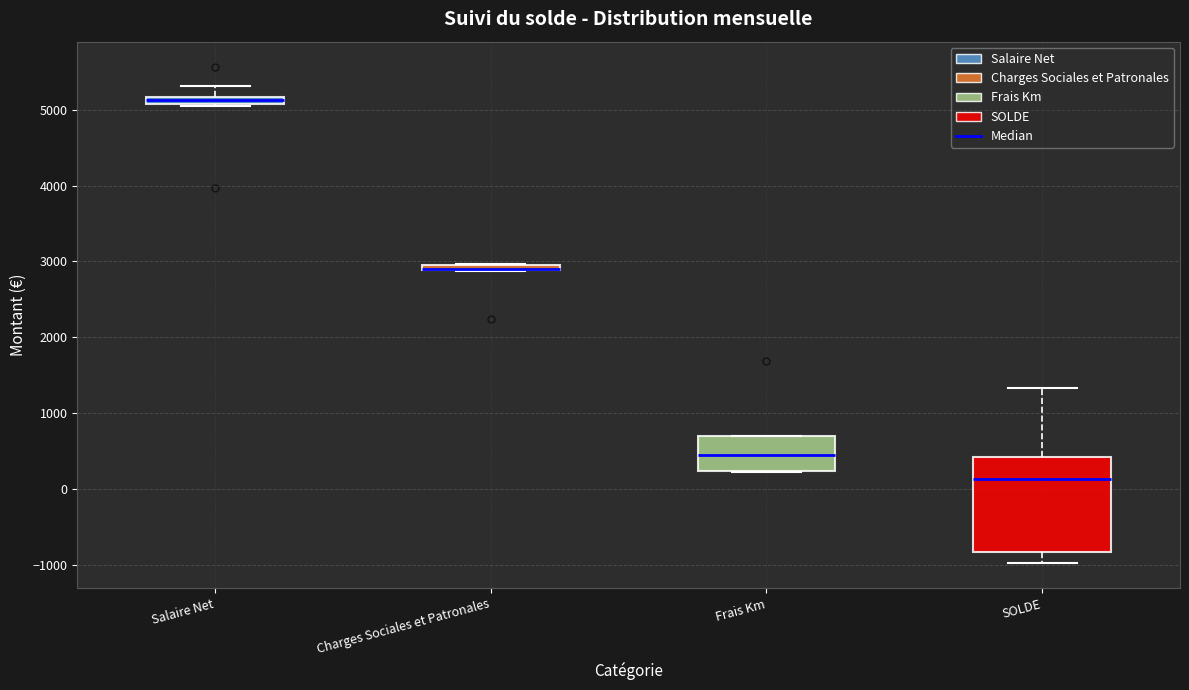

Where is the upper edge of the box for Charges Sociales et Patronales on the y-axis? The values are not printed on the chart, so give them approximately, as read against the axis.

3000